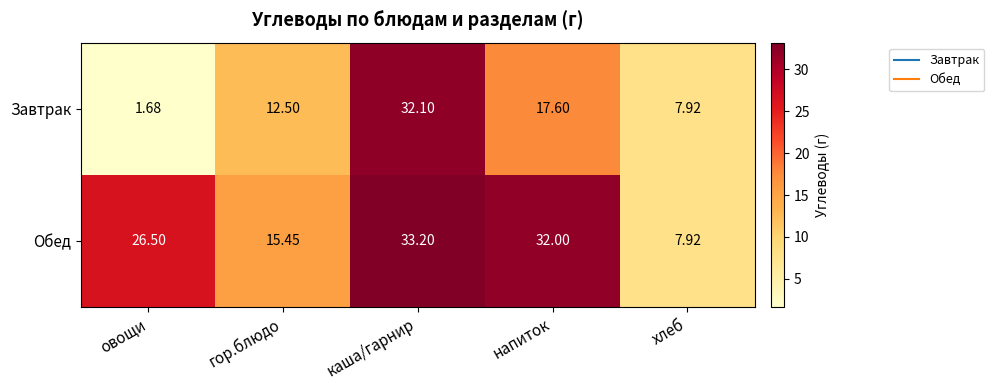

At which category is the sum across all series the highest?

каша/гарнир